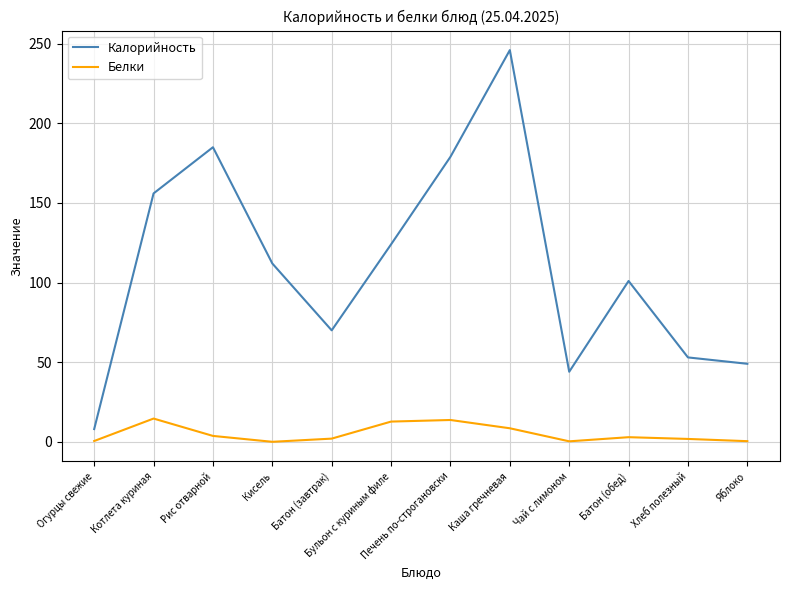

What is the greatest value displayed?

246.0